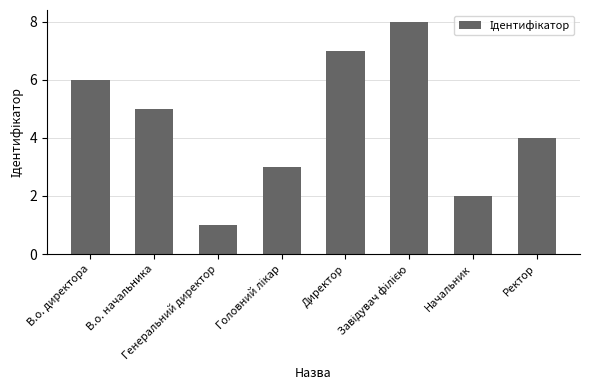

What is the maximum value shown in the chart?

8